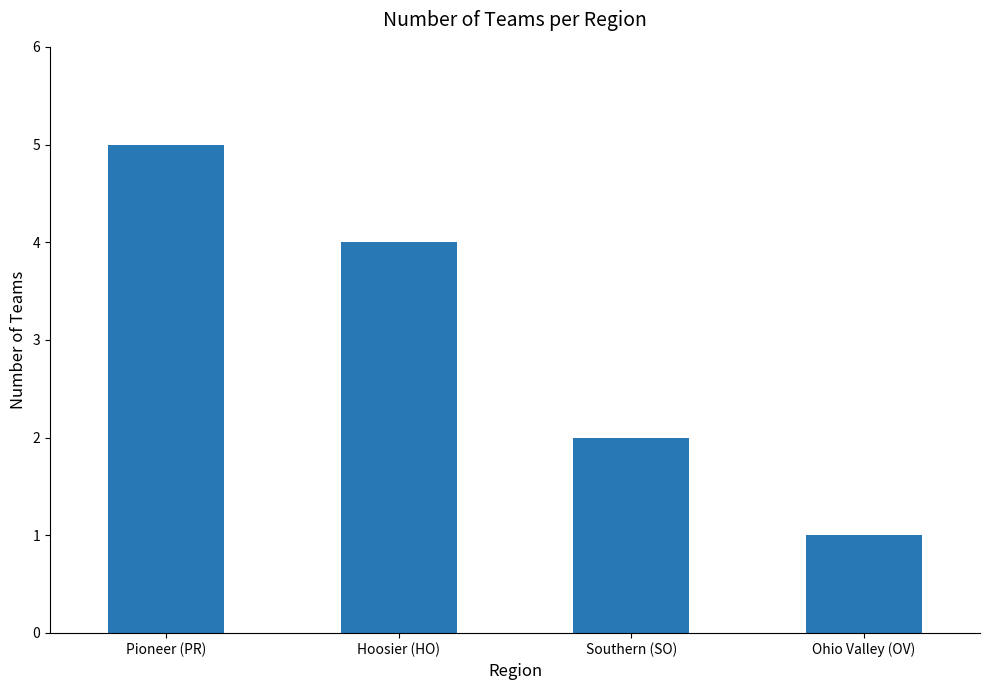

Does the chart contain any negative values?

No